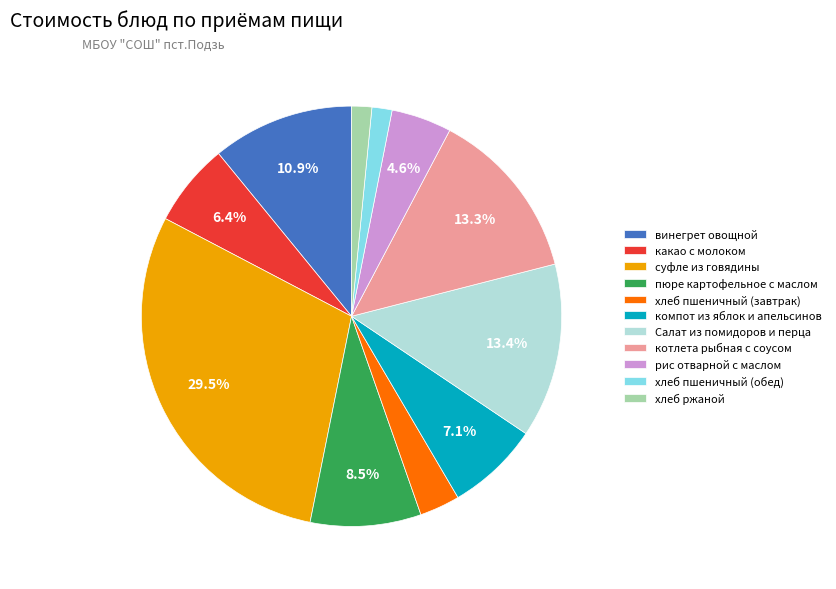

Do суфле из говядины and компот из яблок и апельсинов together represent more than half of the pie?

No